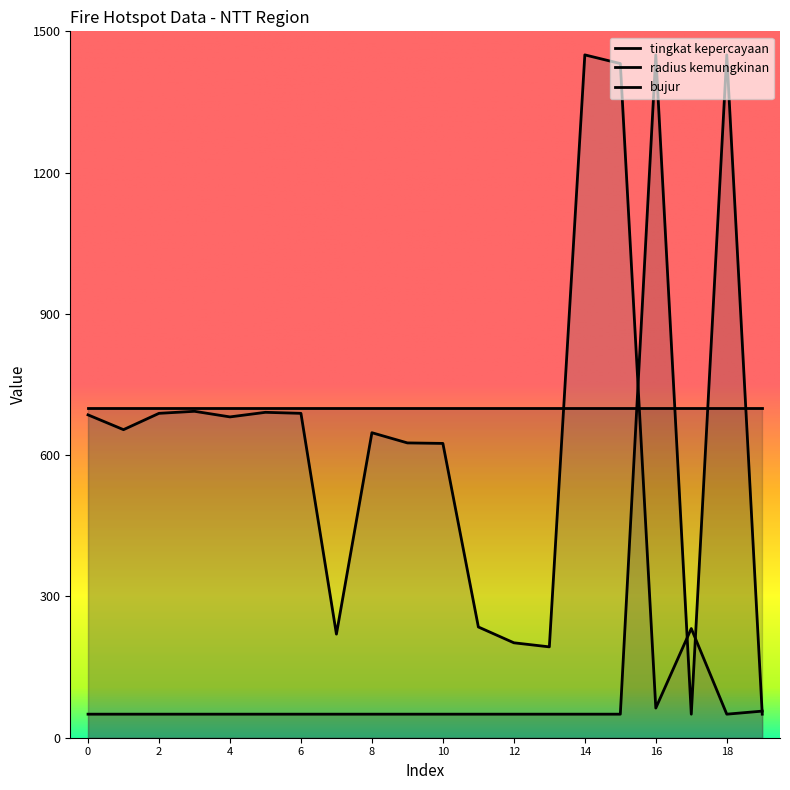

What is the difference between the maximum and minimum values in the radius kemungkinan series?

1400.0